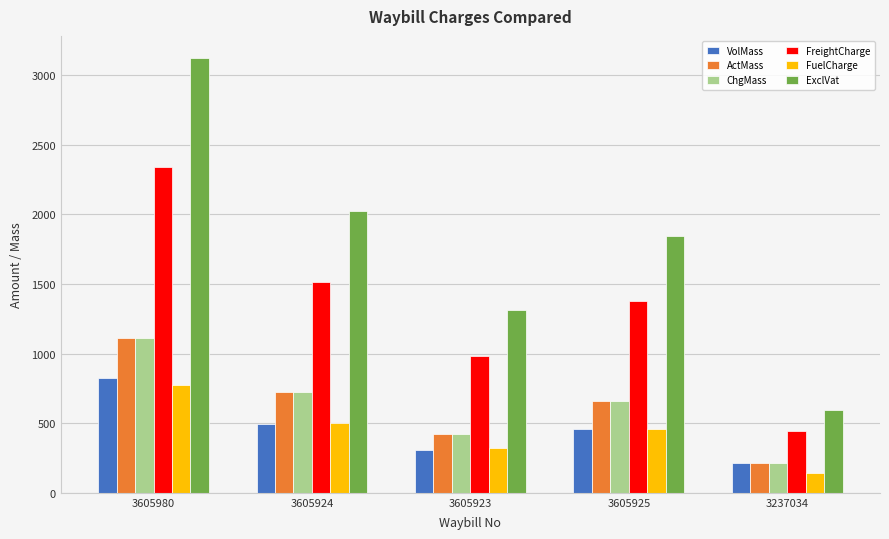

Which series has the largest range (max minus min)?

ExclVat